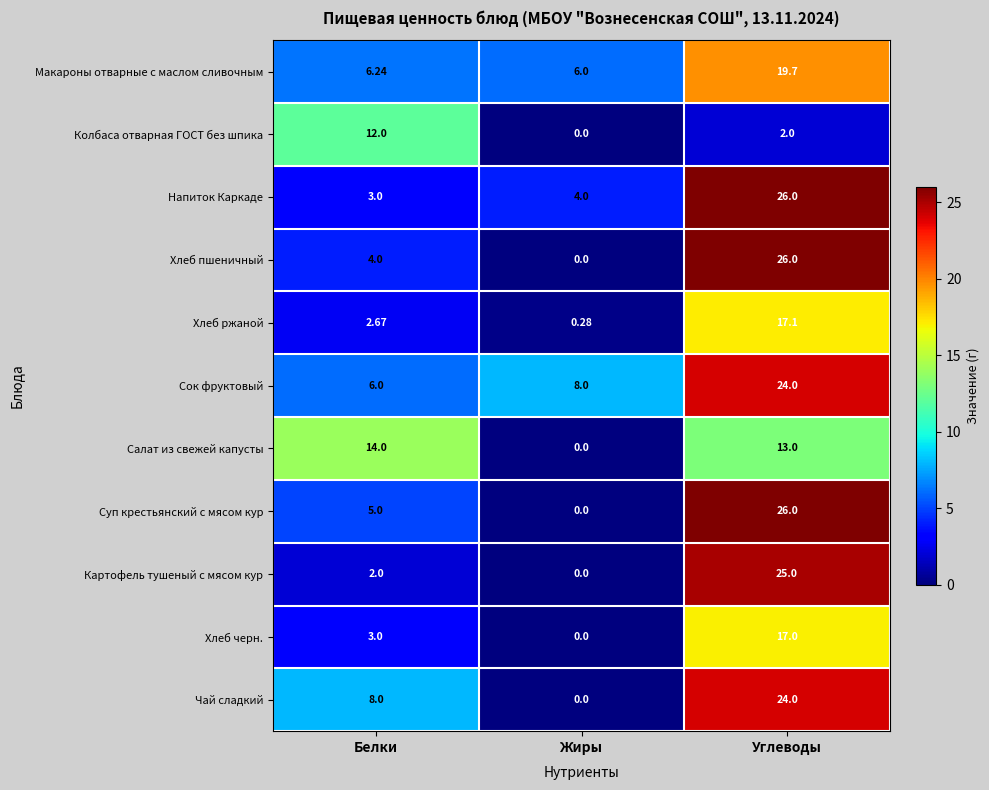

What is the difference between the highest and lowest values at Углеводы?

24.0